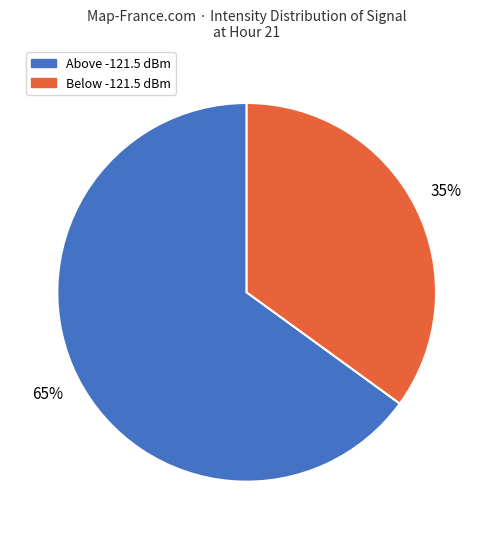

Does any single category account for the majority?

Yes